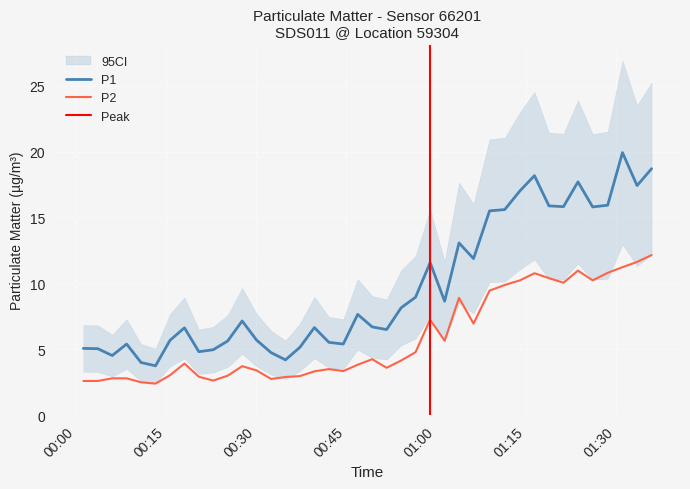

Which series has the largest range (max minus min)?

P1